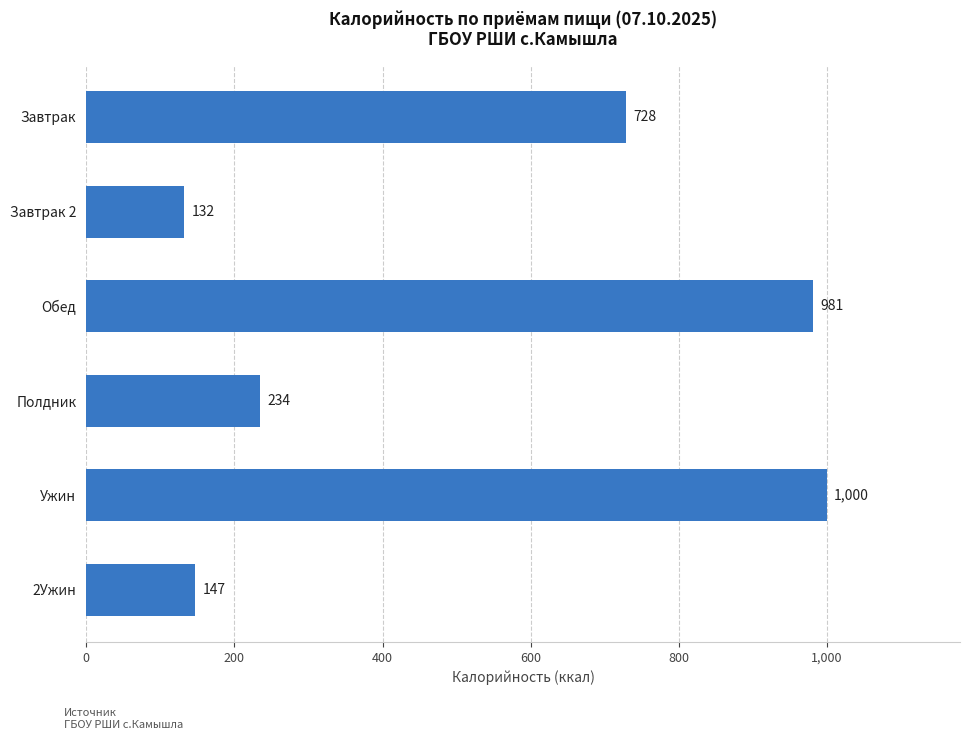

Which has a higher value, Полдник or Обед?

Обед